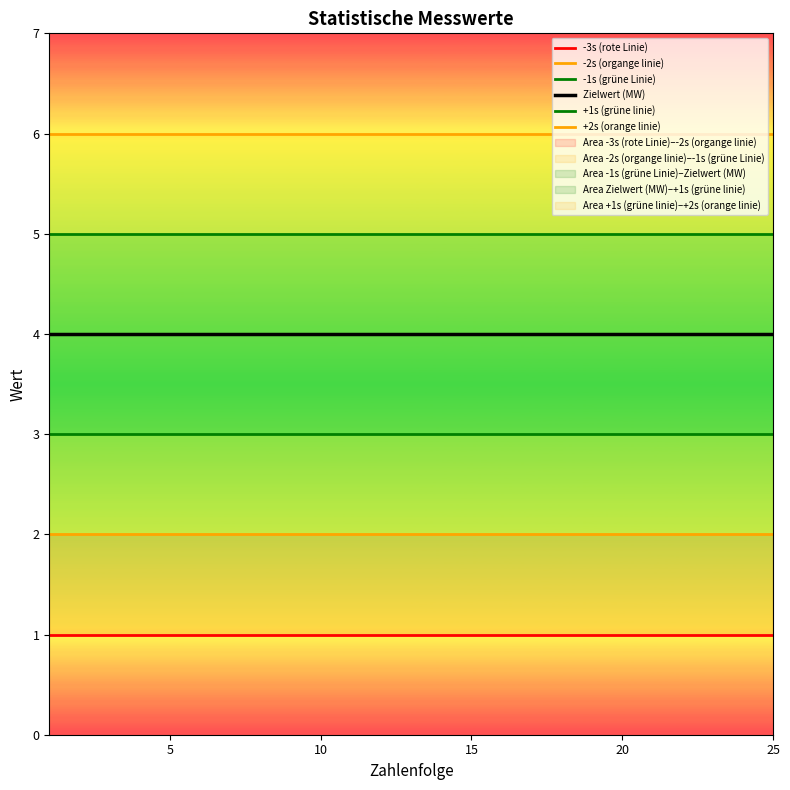

How many lines are shown in the chart?

6